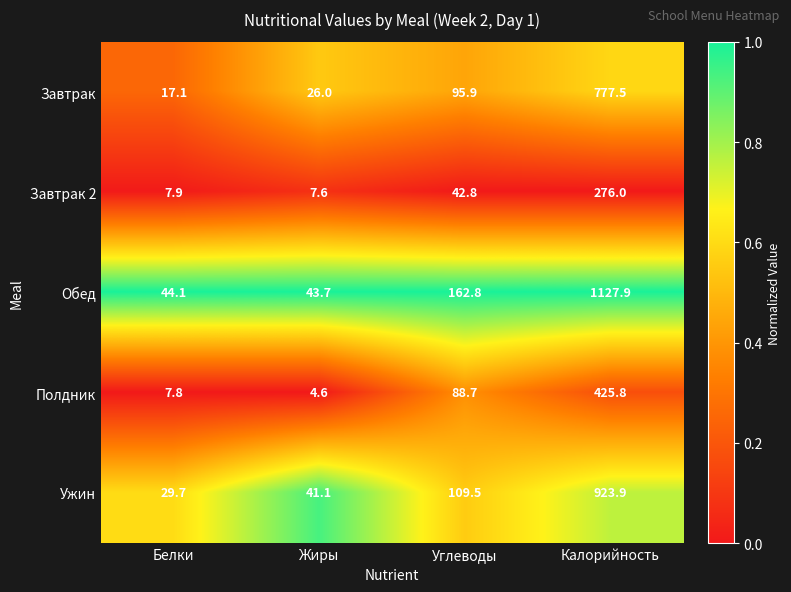

What is the total value across all series at Калорийность?

3531.1